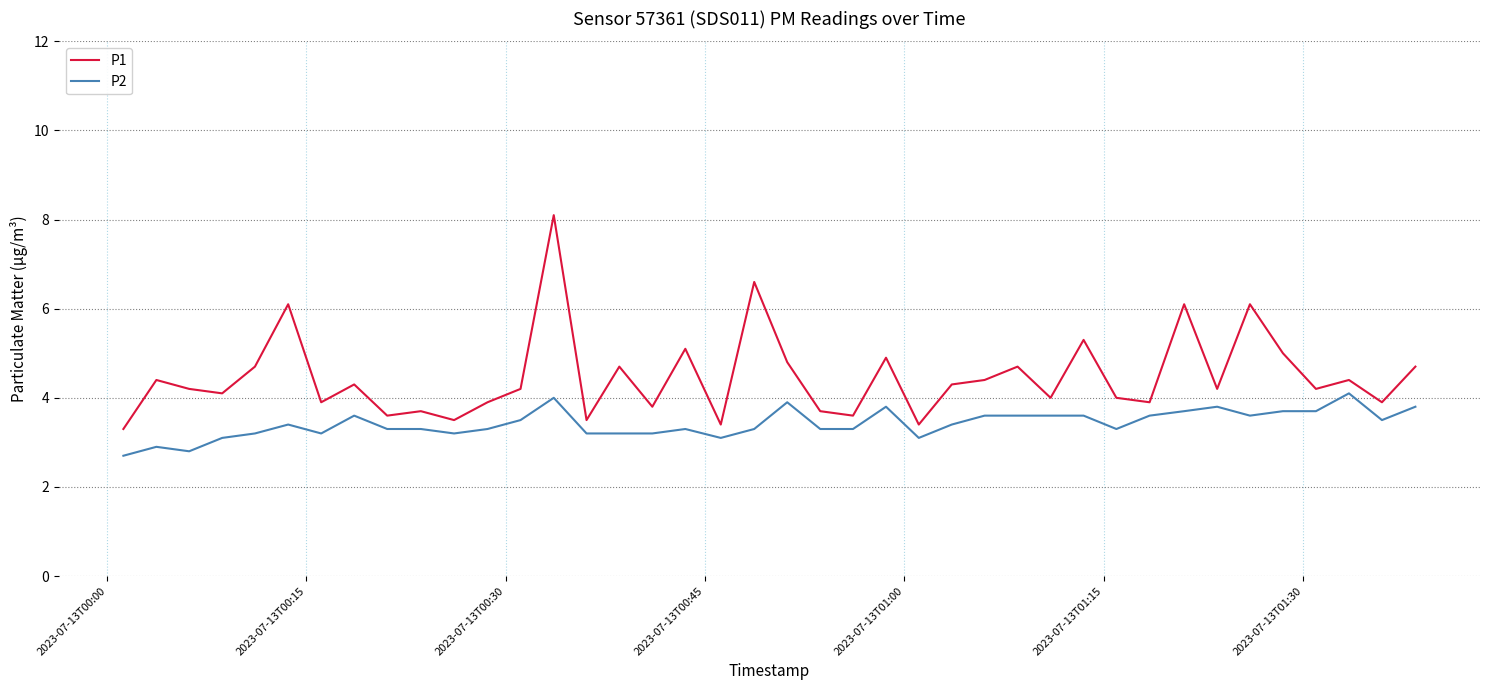

What is the lowest value of the P2 series?

2.7